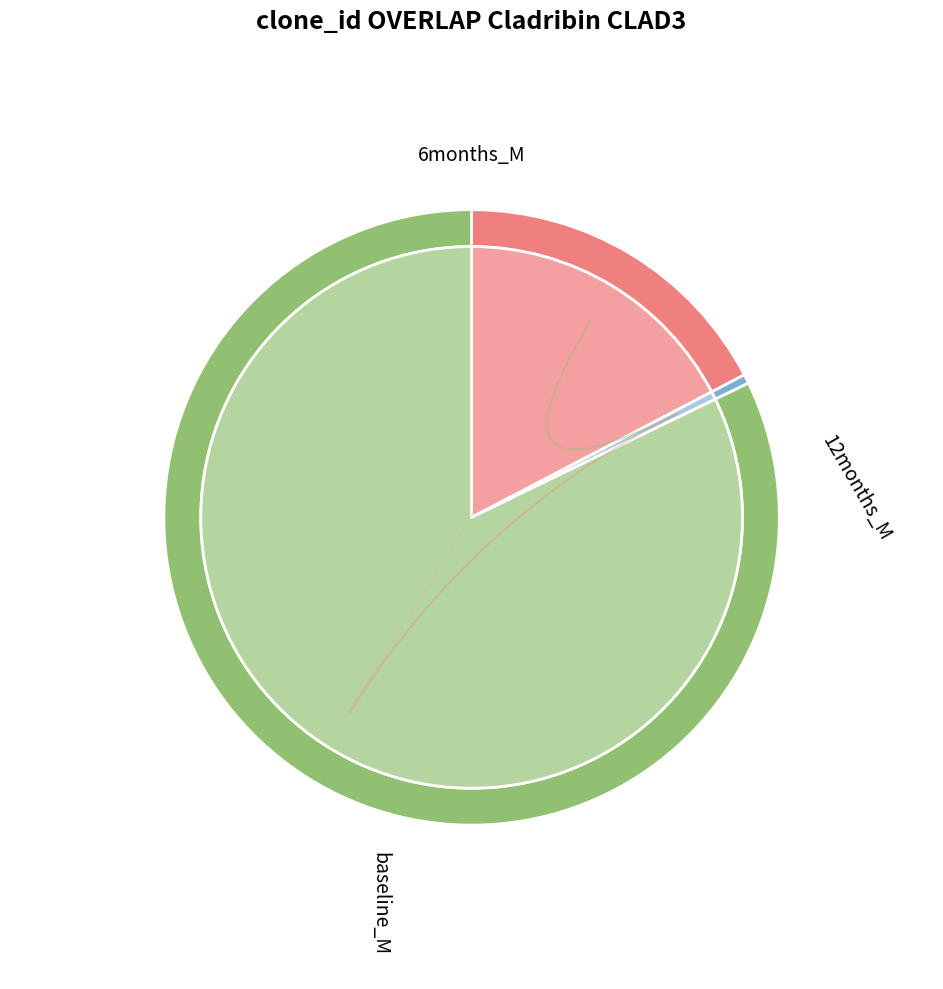

To the nearest percent, what portion does 3 represent?

82%